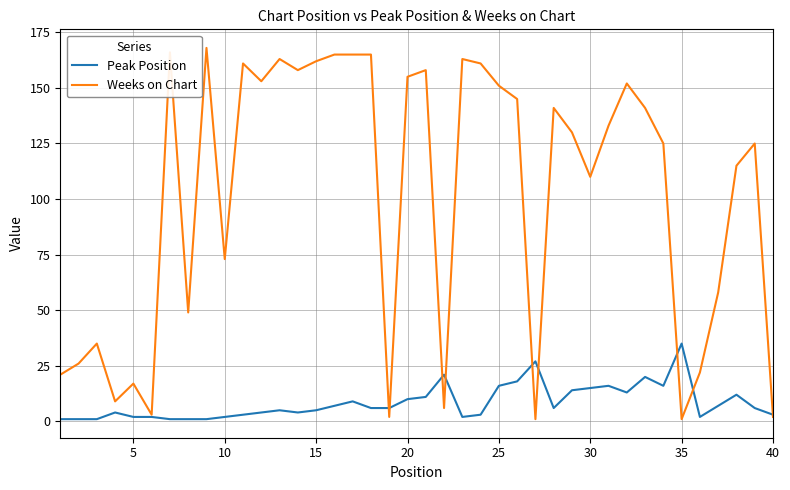

Which series has the largest total across all categories?

Weeks on Chart